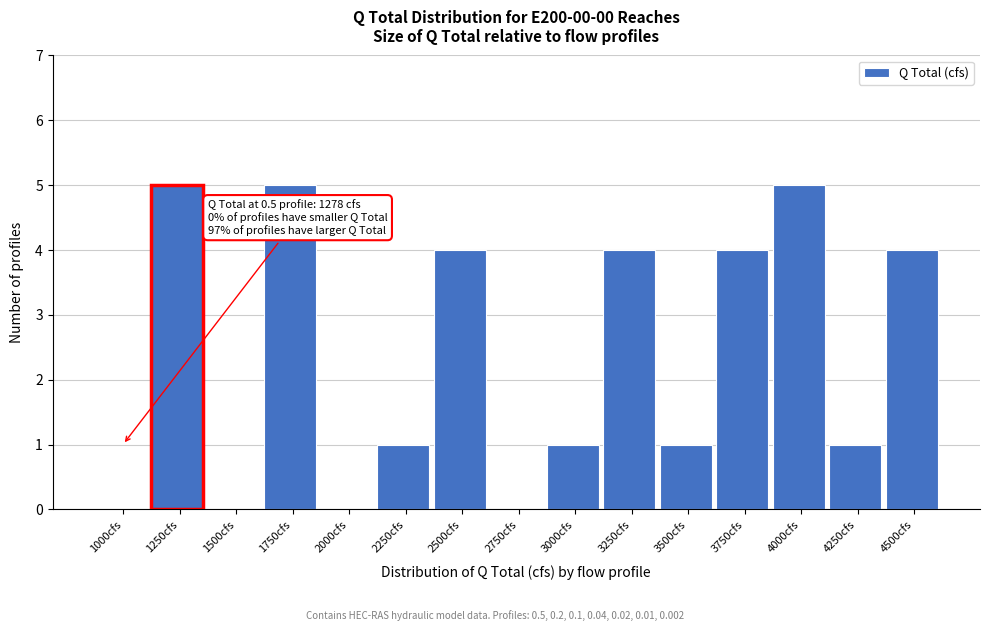

Reading left to right, extract all data points from this chart.

1000cfs=0	1250cfs=5	1500cfs=0	1750cfs=5	2000cfs=0	2250cfs=1	2500cfs=4	2750cfs=0	3000cfs=1	3250cfs=4	3500cfs=1	3750cfs=4	4000cfs=5	4250cfs=1	4500cfs=4